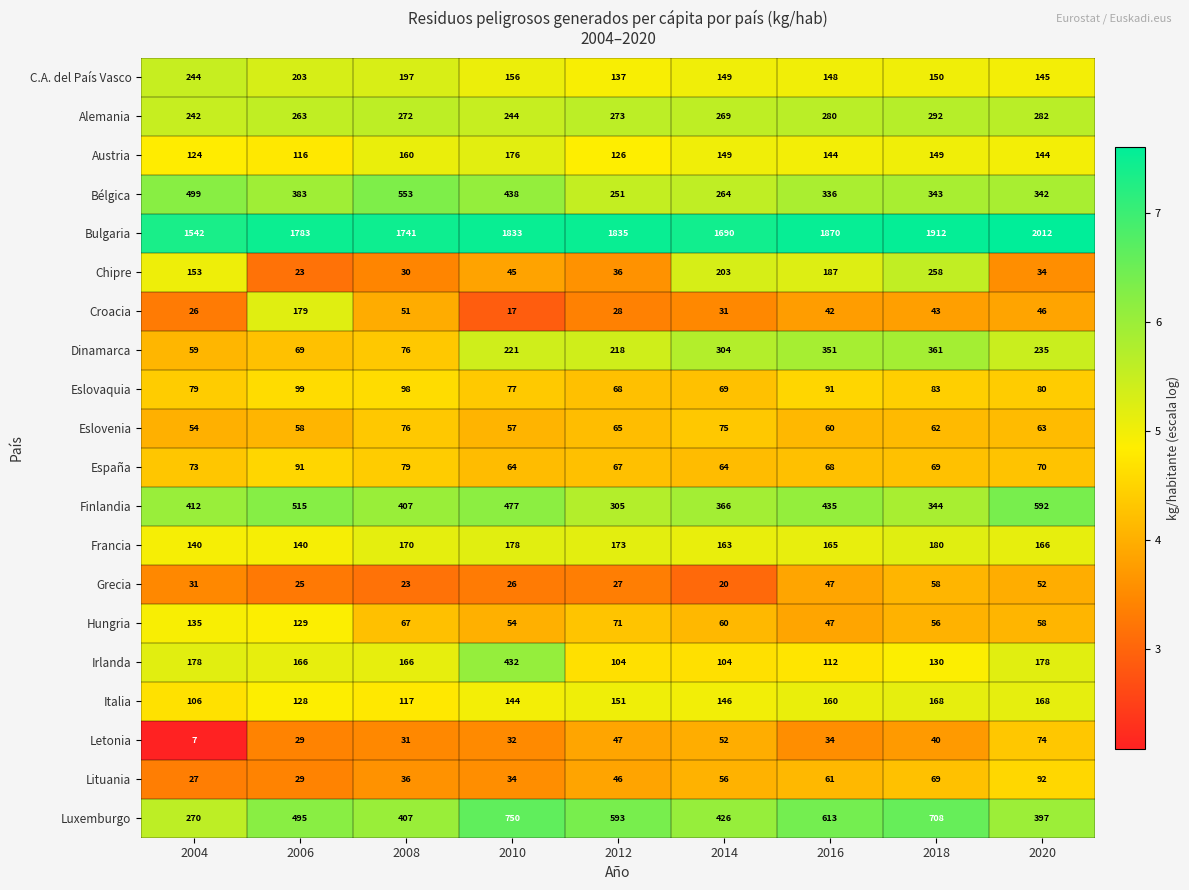

Rank the series by their maximum value, from highest to lowest.

Bulgaria, Luxemburgo, Finlandia, Bélgica, Irlanda, Dinamarca, Alemania, Chipre, C.A. del País Vasco, Francia, Croacia, Austria, Italia, Hungria, Eslovaquia, Lituania, España, Eslovenia, Letonia, Grecia